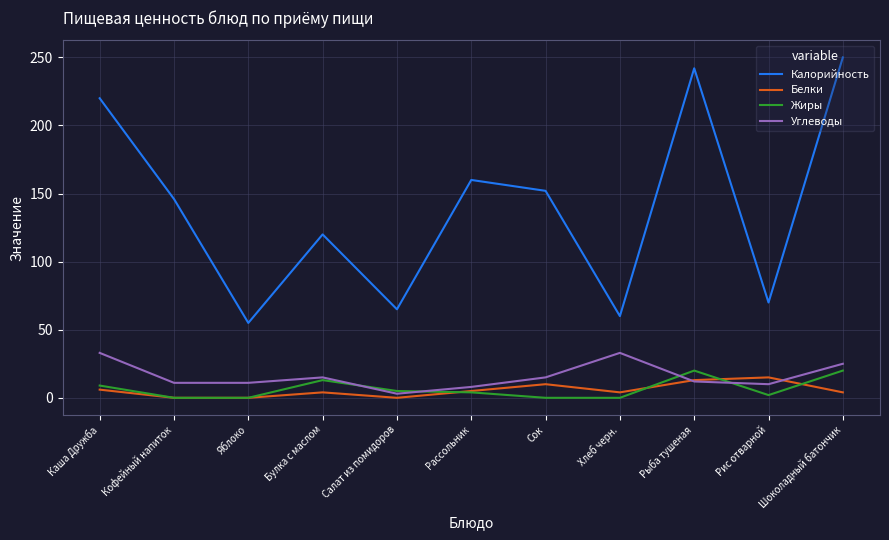

How many interior local peaks does the Углеводы series have?

2